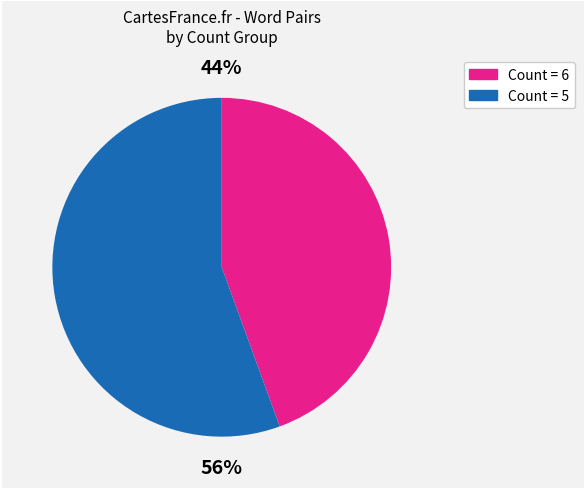

How many slices are in this pie chart?

2